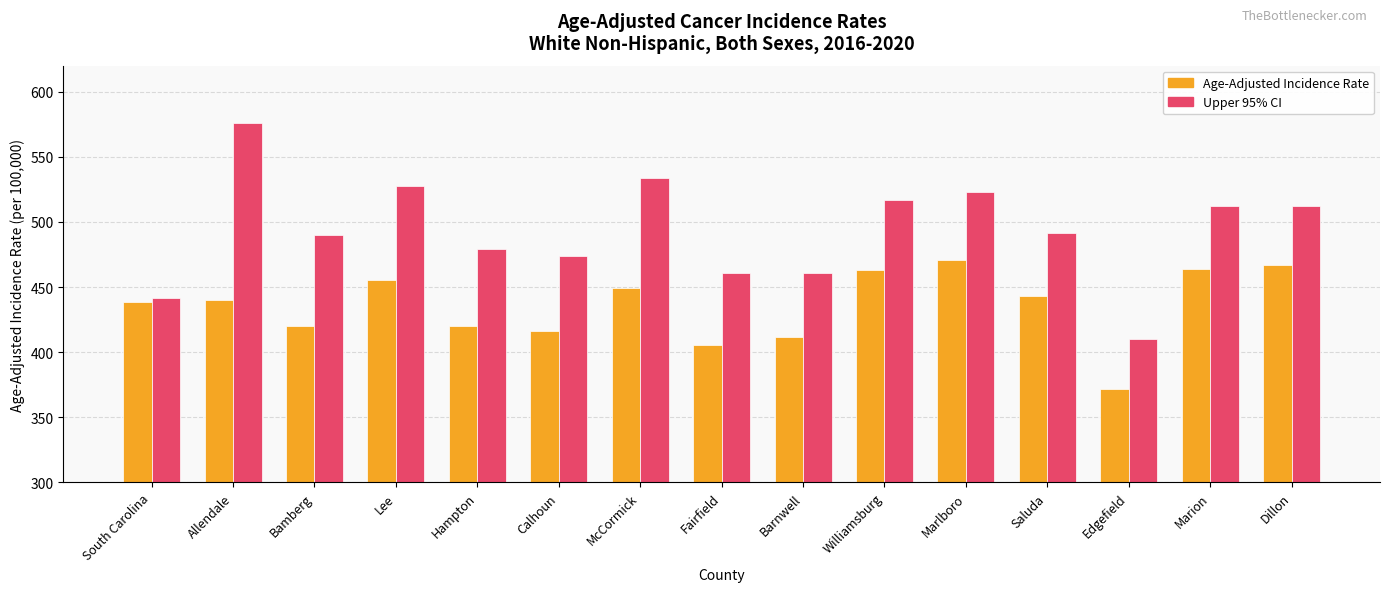

Which series changed the most between Barnwell and Marion?

Age-Adjusted Incidence Rate